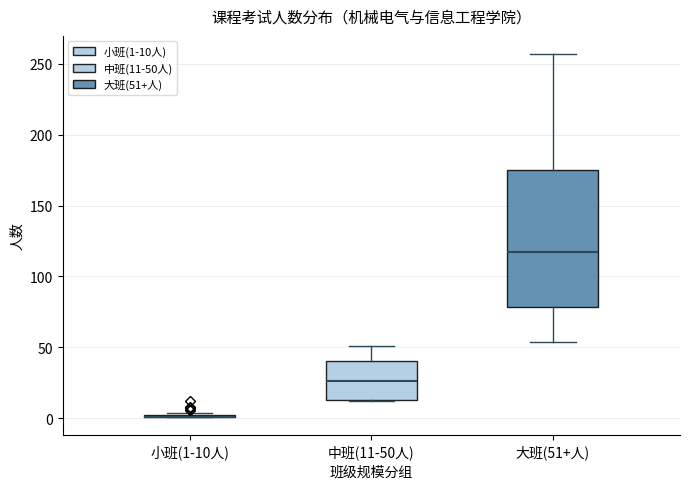

Which box is the tallest, from its lower edge to its upper edge?

大班(51+人)